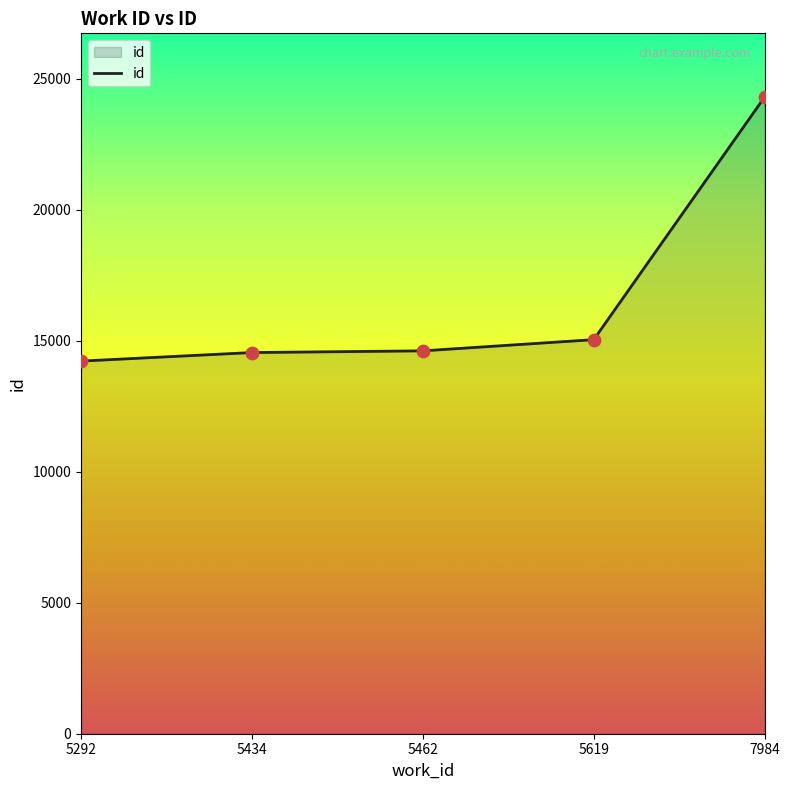

What is the change in value from 5434 to 5462?

+65